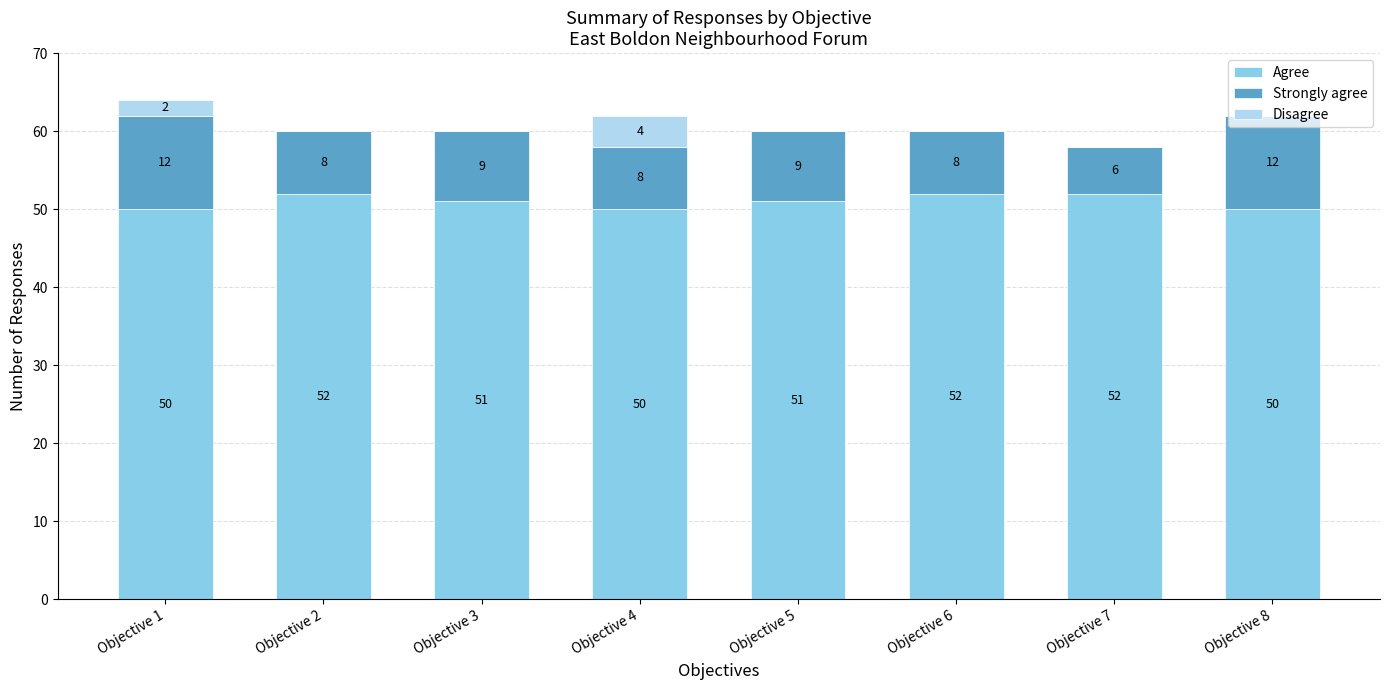

What is the sum of all Agree values?

408